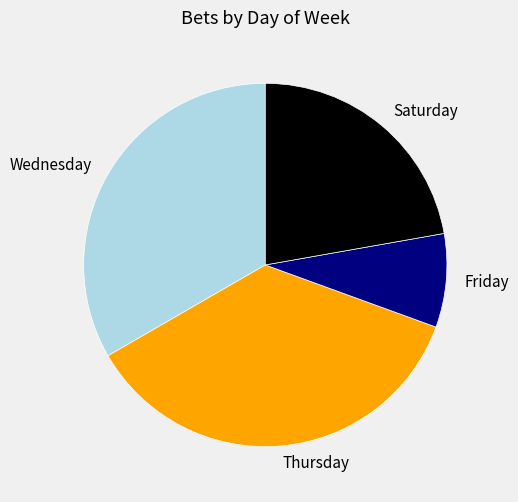

How many slices are in this pie chart?

4